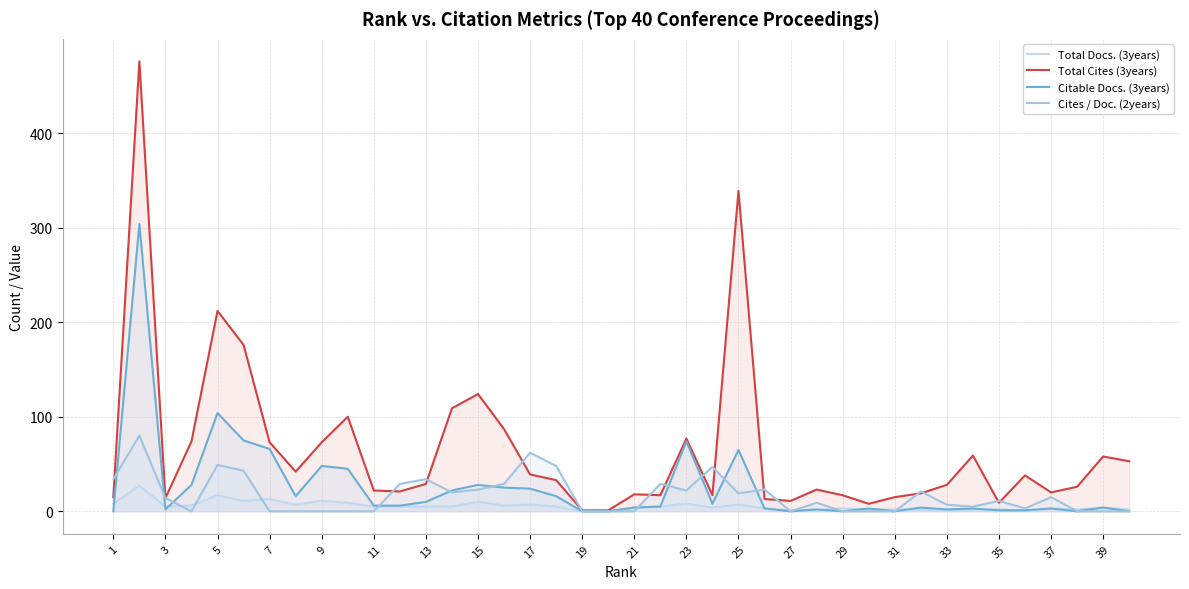

What is the difference between the maximum and minimum values in the Total Docs. (3years) series?

27